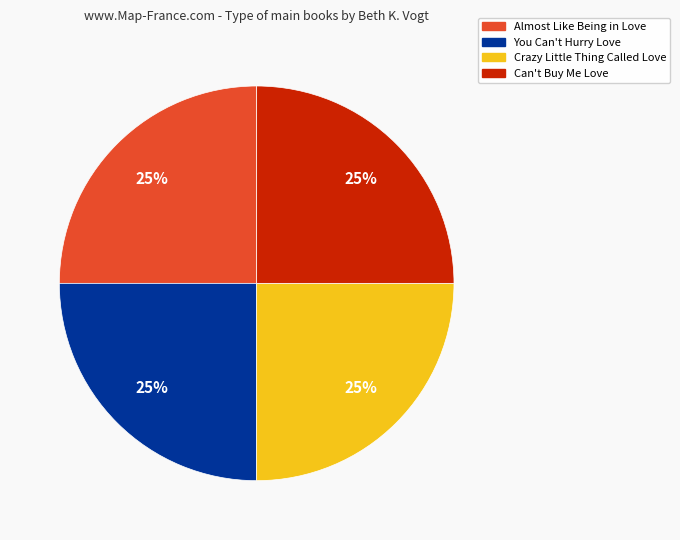

True or false: Can't Buy Me Love accounts for 13% of the total.

False